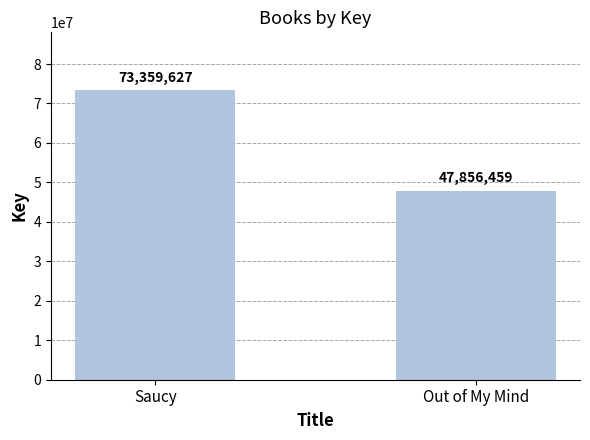

Reading left to right, extract all data points from this chart.

Saucy=73359627	Out of My Mind=47856459